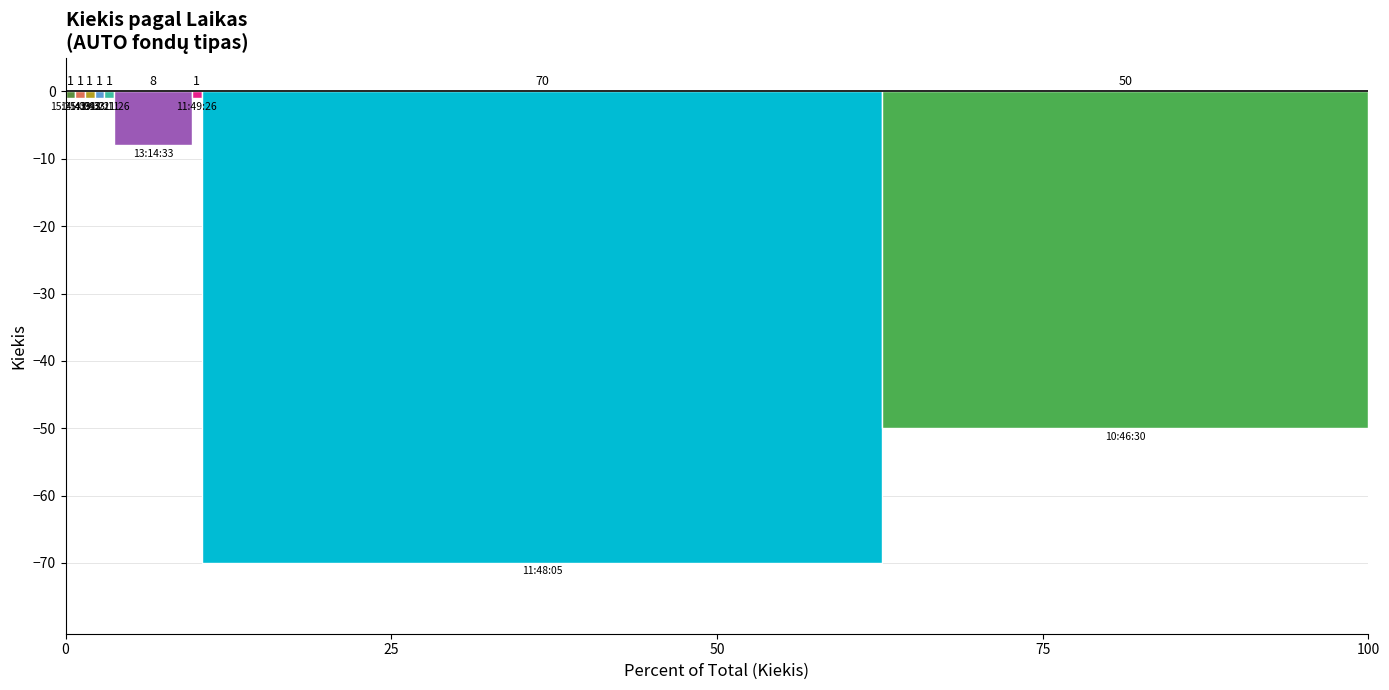

How many bars are there in total?

9